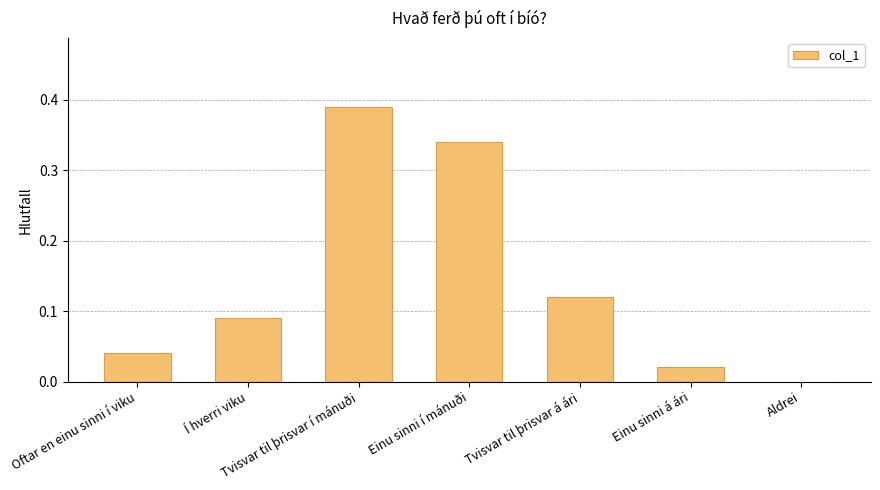

What is the sum of all values?

1.0